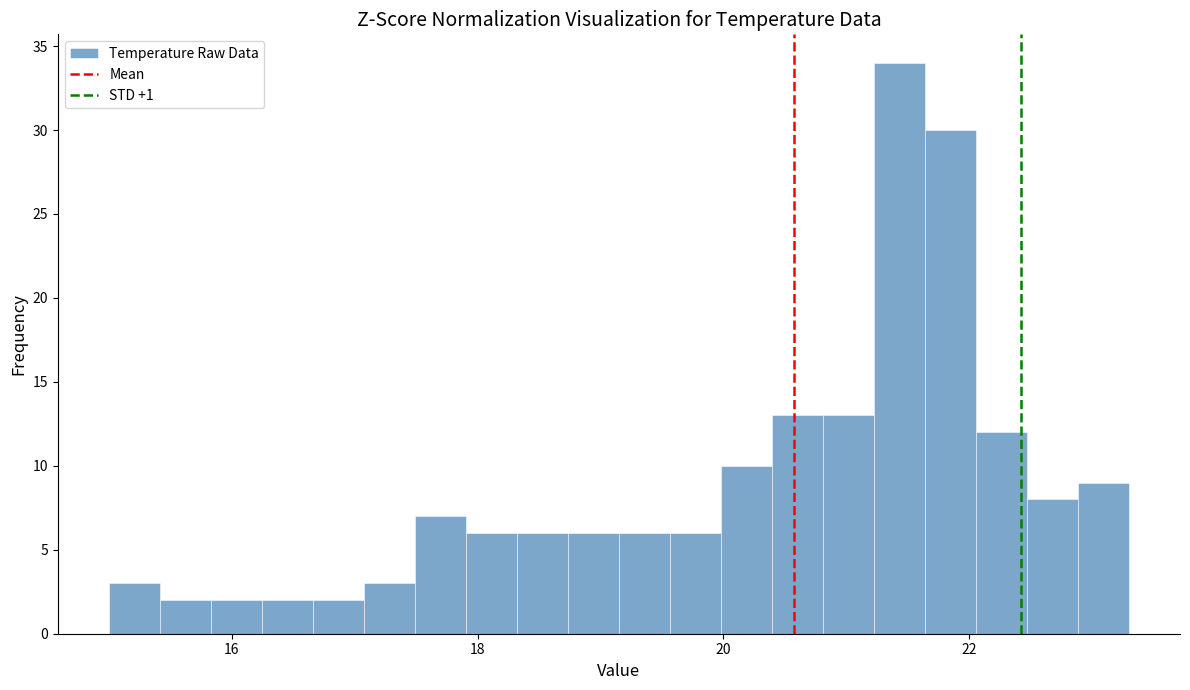

Around what value on the x-axis is the tallest bar? Give the approximate position of its centre, as read against the axis.

21.4